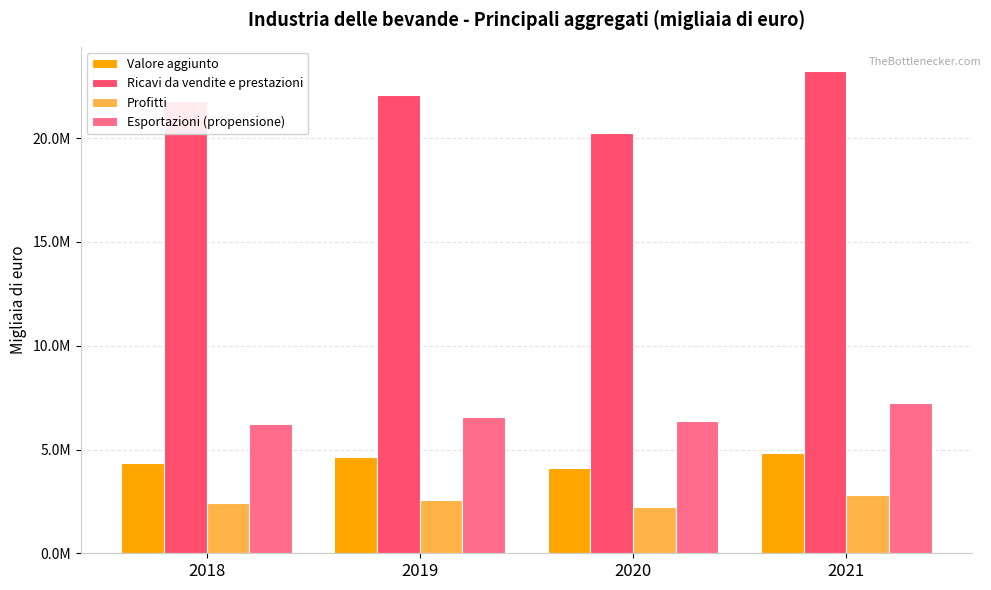

What are all the series names shown in the legend?

Valore aggiunto, Ricavi da vendite e prestazioni, Profitti, Esportazioni (propensione)